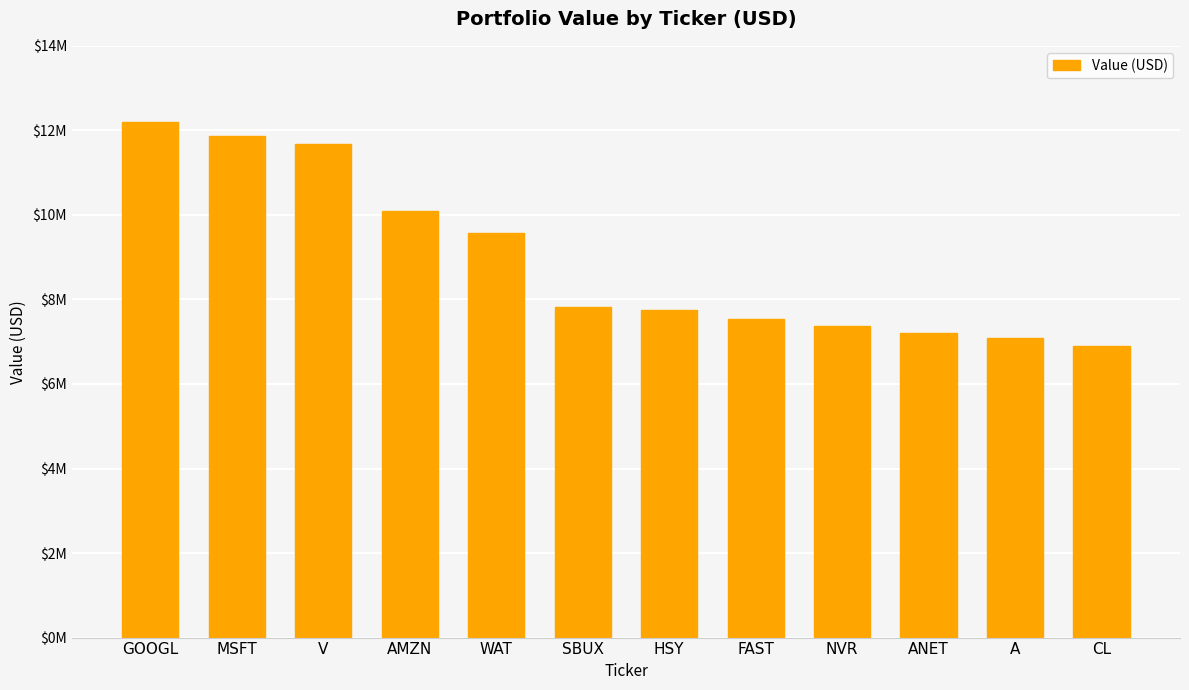

Between HSY and A, which is larger?

HSY